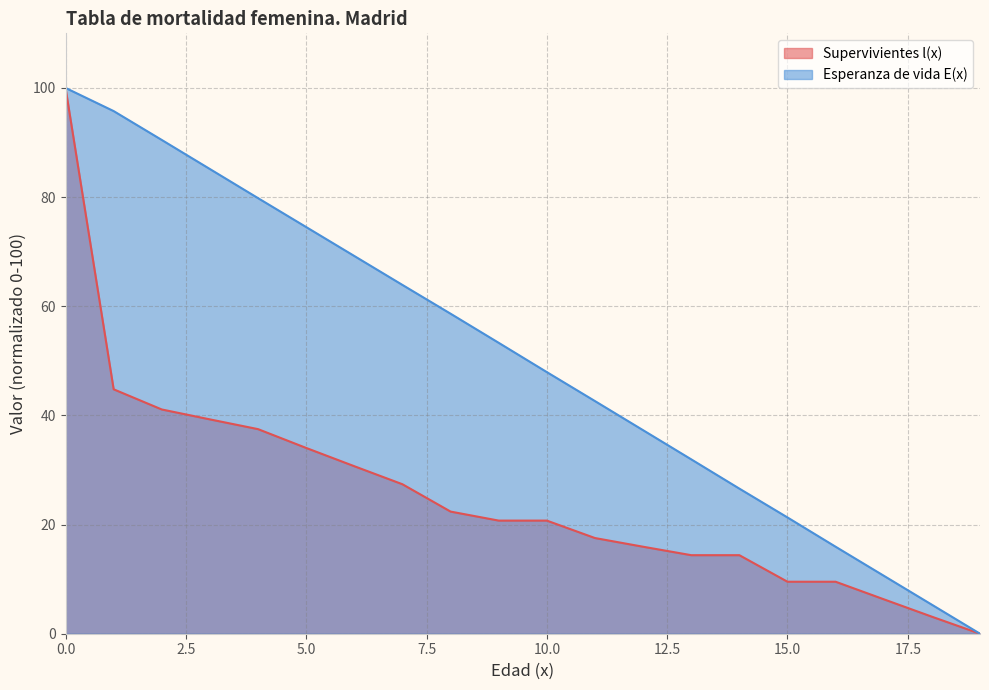

Is it true that Supervivientes l(x) equals 17.5 at 11?

True